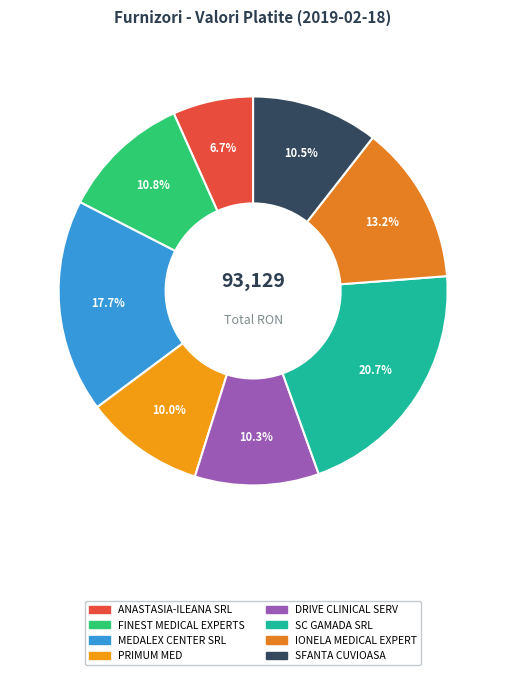

Is PRIMUM MED the majority of the pie?

No